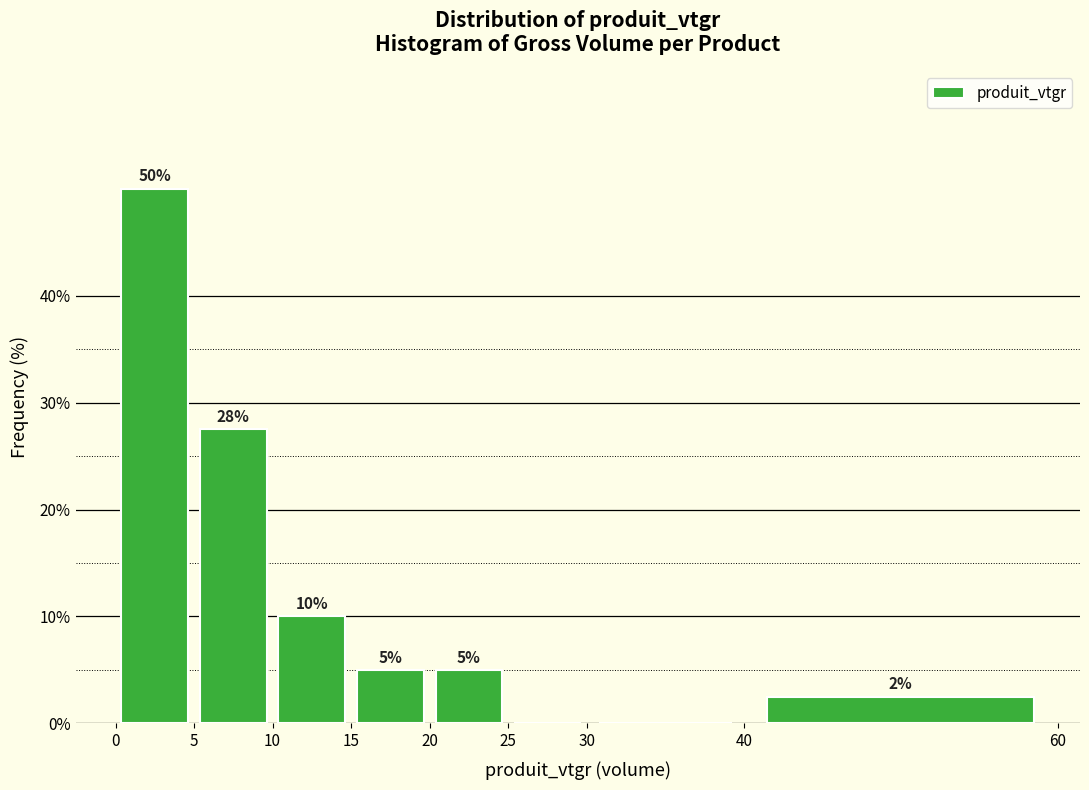

Which range on the x-axis has the tallest bar?

0 to 5